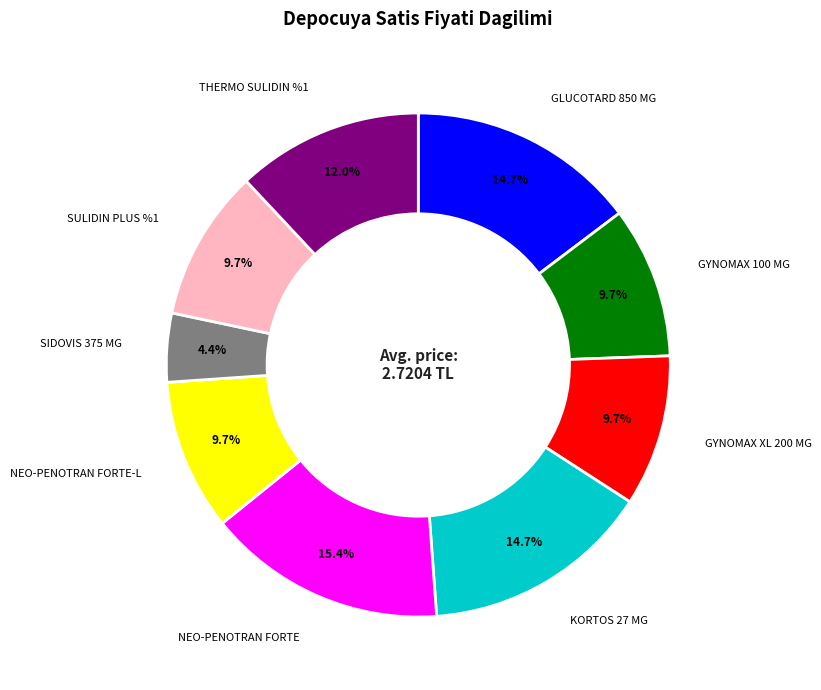

Does any single category account for the majority?

No